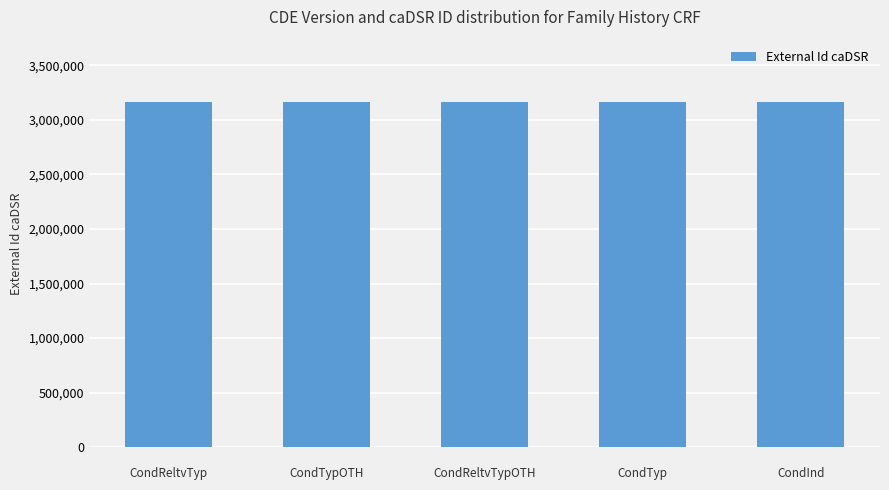

What is the sum of all values?

15828578